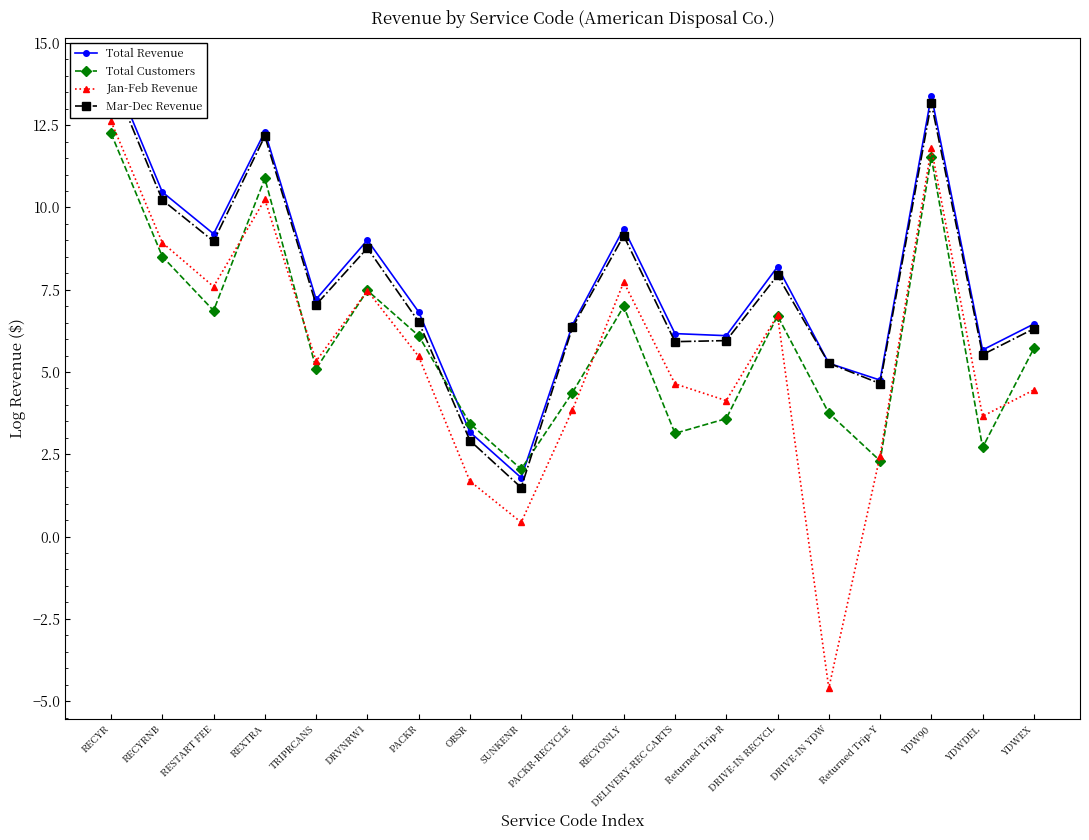

What is the greatest value displayed?

14.2